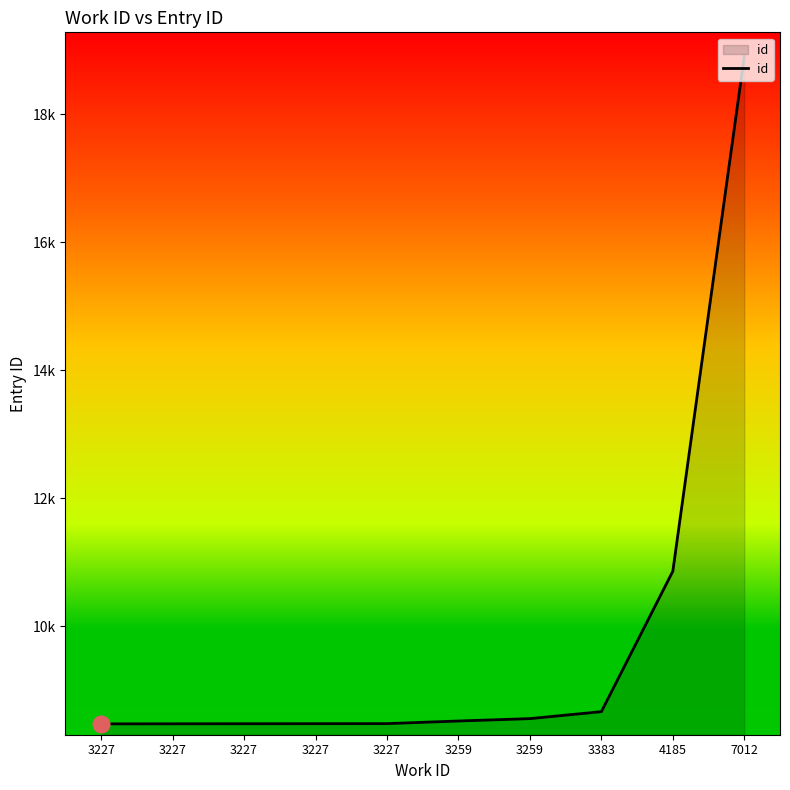

Is this an area chart (filled region under the line)?

Yes